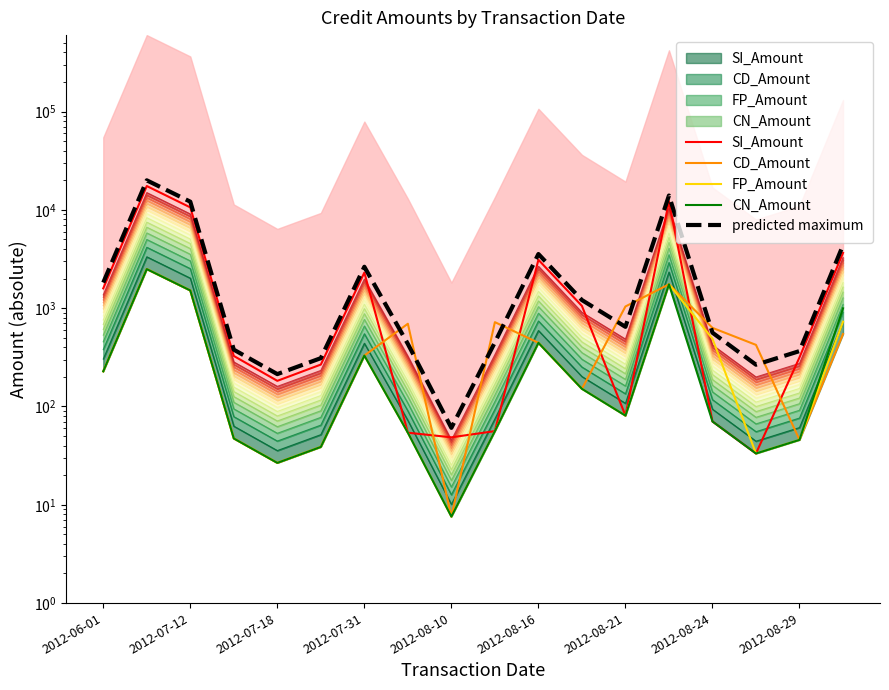

At which category does FP_Amount reach its first local valley?

2012-07-18